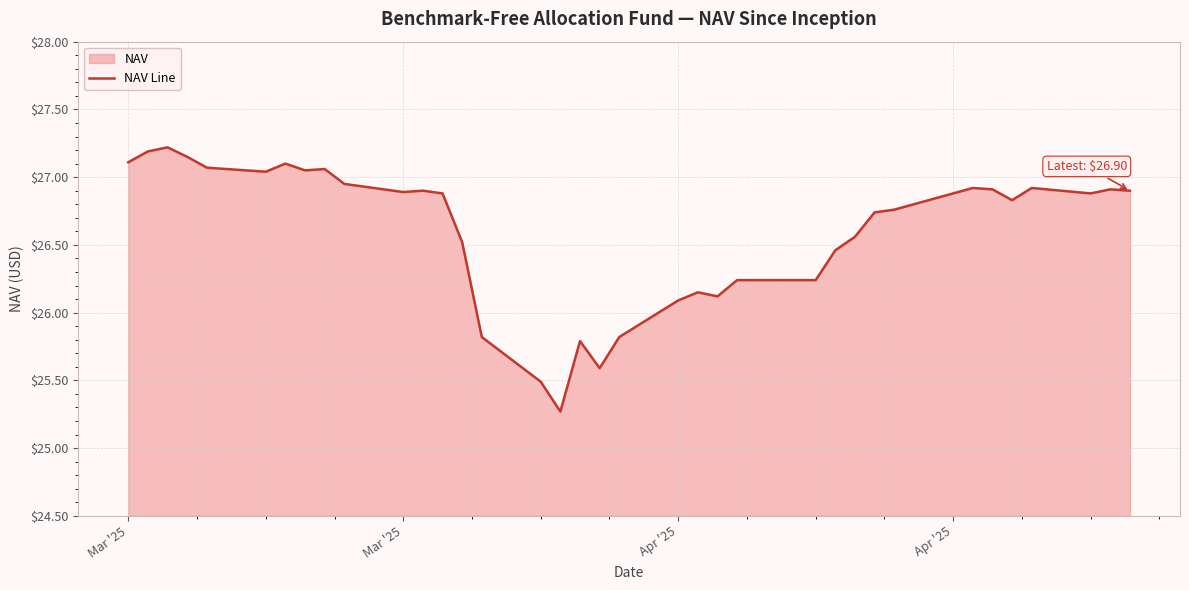

What is the difference between the maximum and minimum values?

1.9